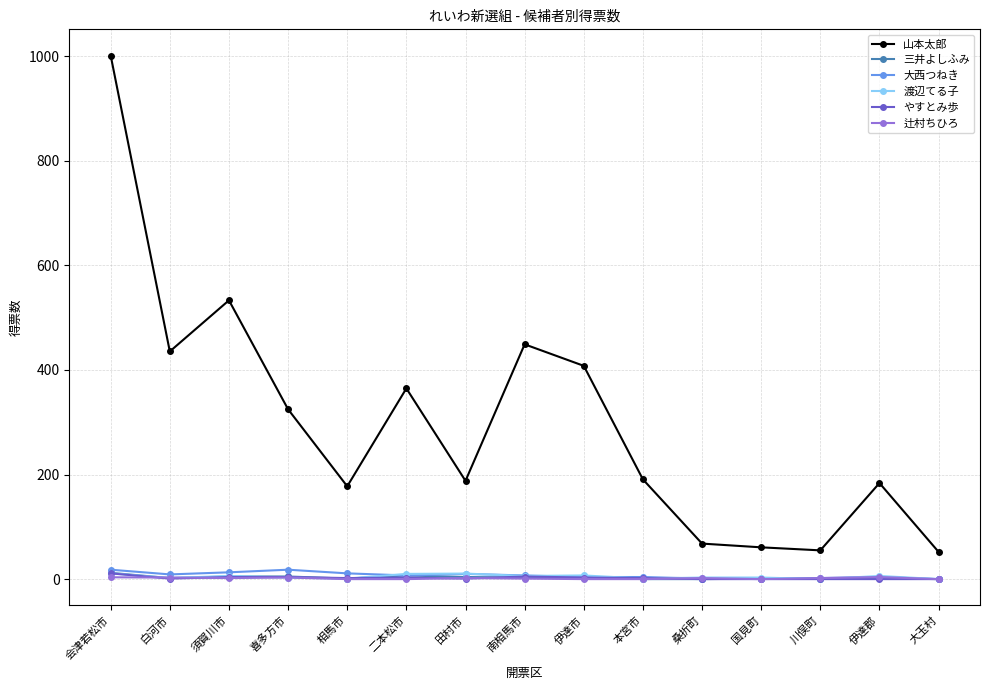

What is the label of the 7th point from the right?

伊達市